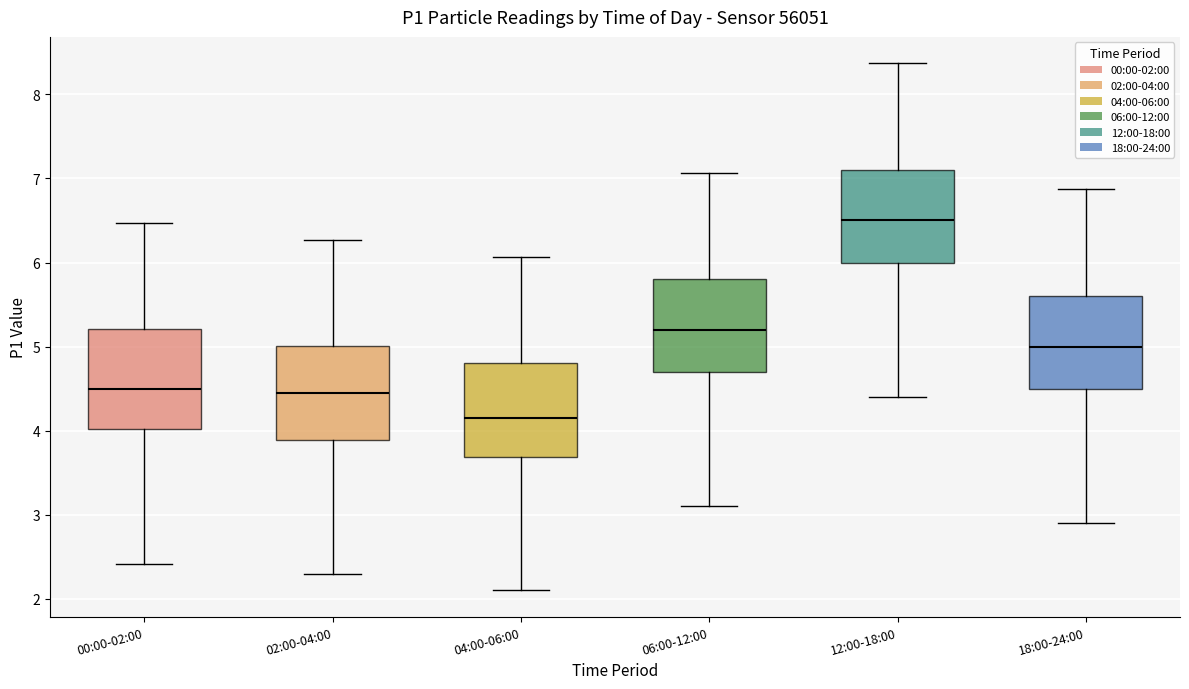

Which box has the lowest median line?

04:00-06:00